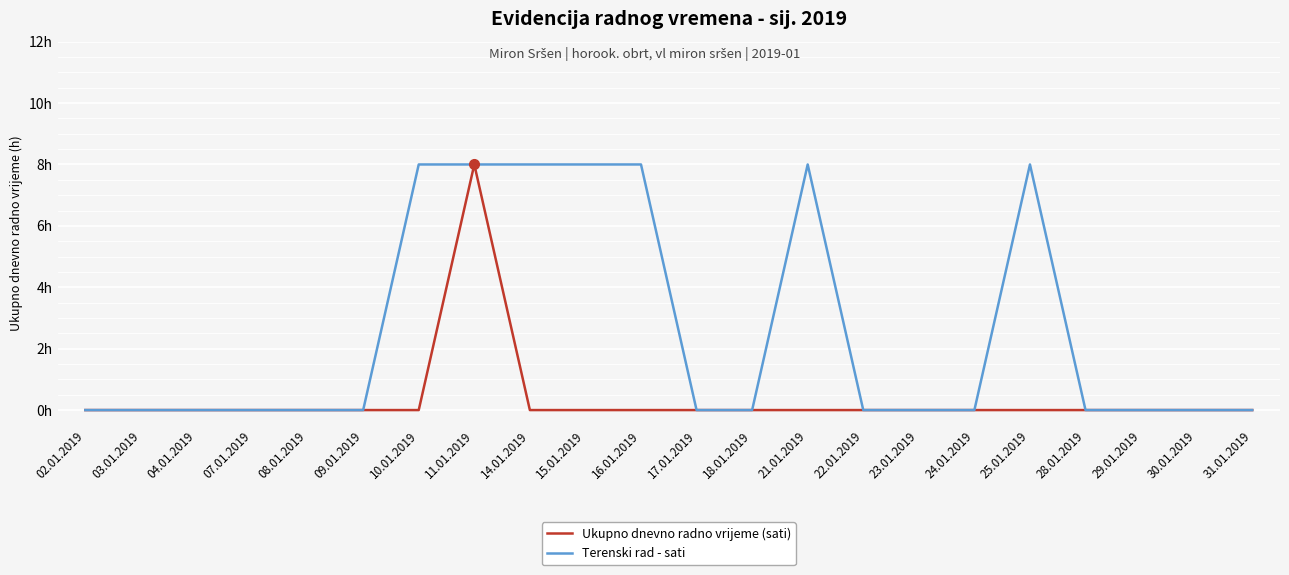

At which category does the chart reach its peak across all series?

11.01.2019